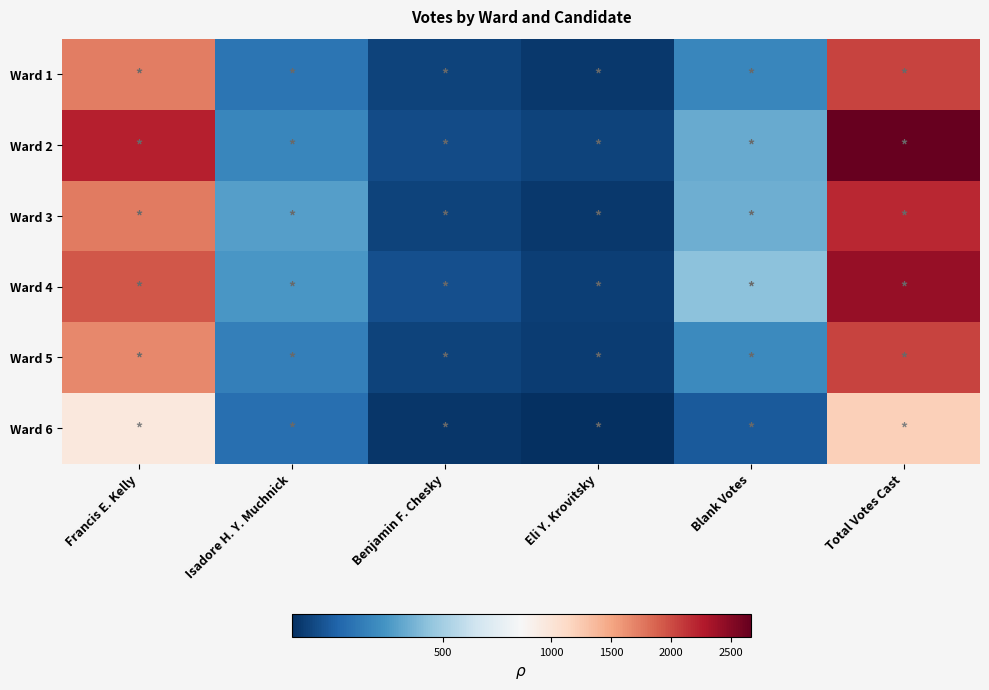

At how many categories does at least one series exceed 2346?

1